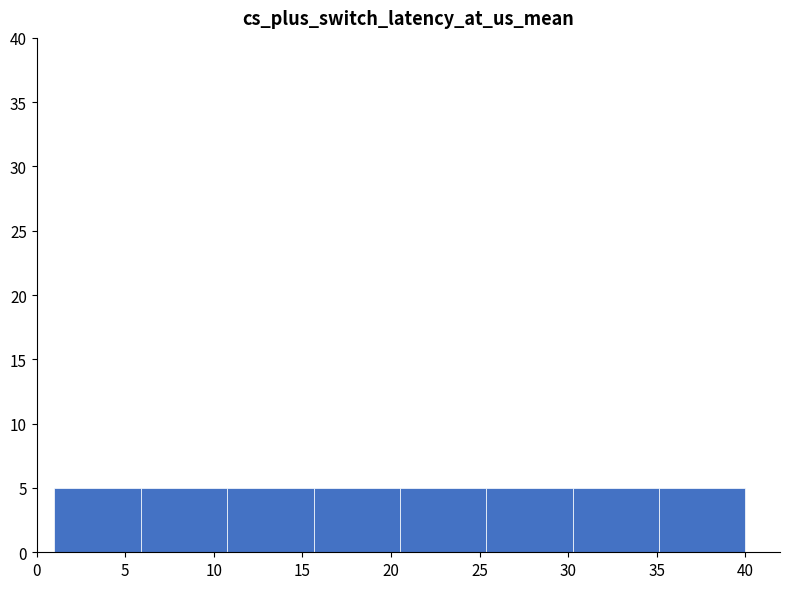

Reading left to right, transcribe this chart: for each bar, give the range it covers on the x-axis and its height. Neither the bar edges nor the heights are printed on the chart, so give them approximately, as read against the axes.

1.0 to 6.0: 5
6.0 to 11.0: 5
11.0 to 15.5: 5
15.5 to 20.5: 5
20.5 to 25.5: 5
25.5 to 30.5: 5
30.5 to 35.0: 5
35.0 to 40.0: 5